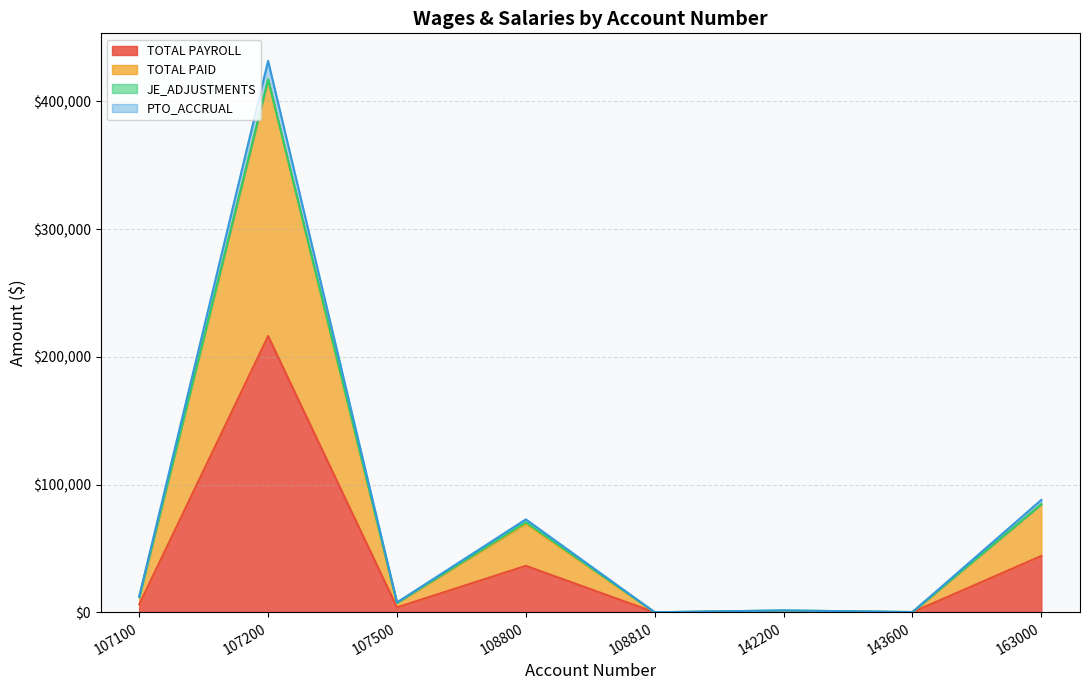

True or false: TOTAL PAYROLL and PTO_ACCRUAL cross at least once.

False